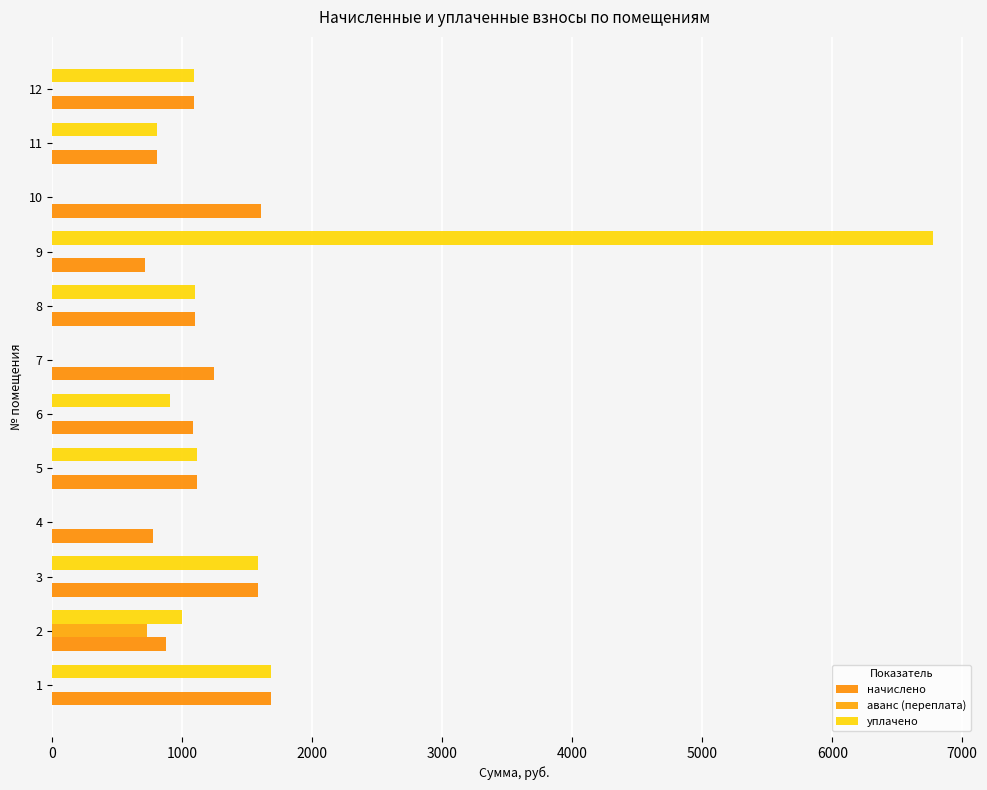

How many categories are shown in the chart?

12